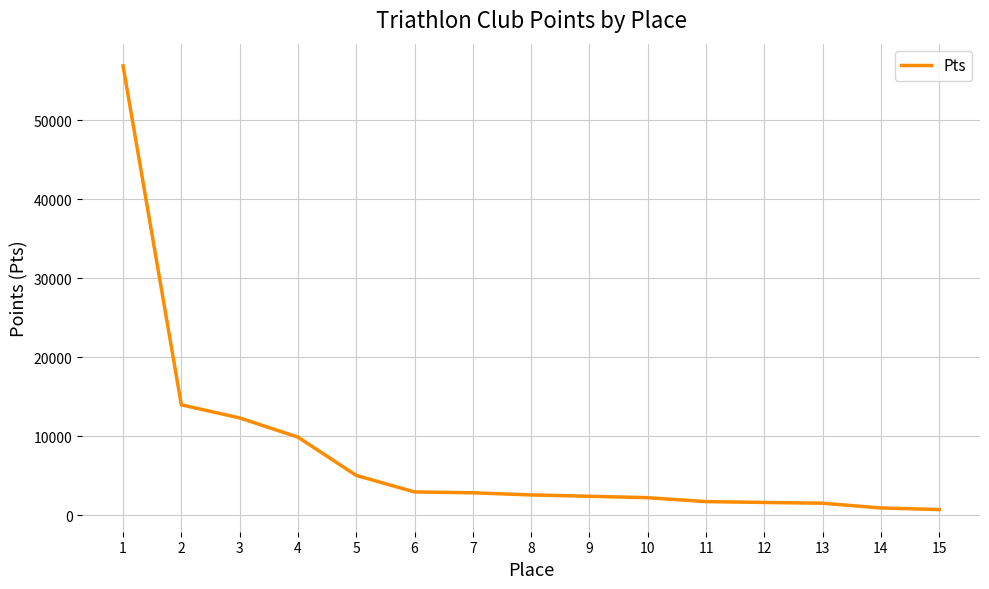

What is the difference between the values at 12 and 4?

8270